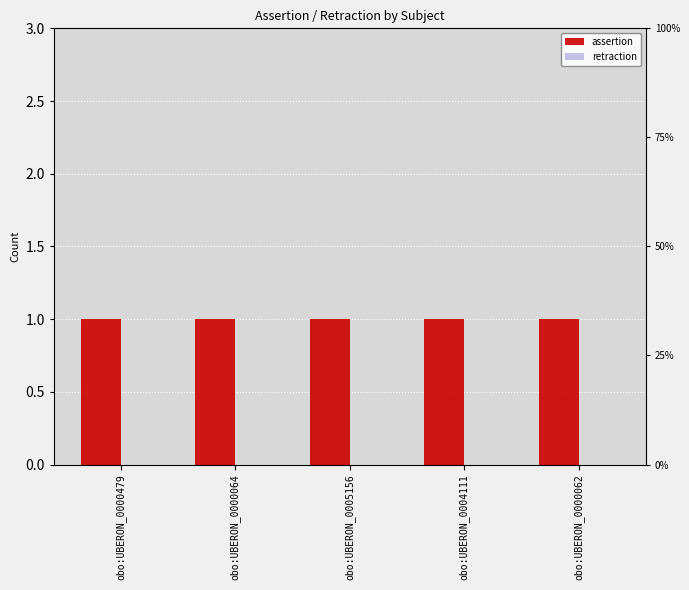

Where is assertion nearest to the value 1?

obo:UBERON_0000479